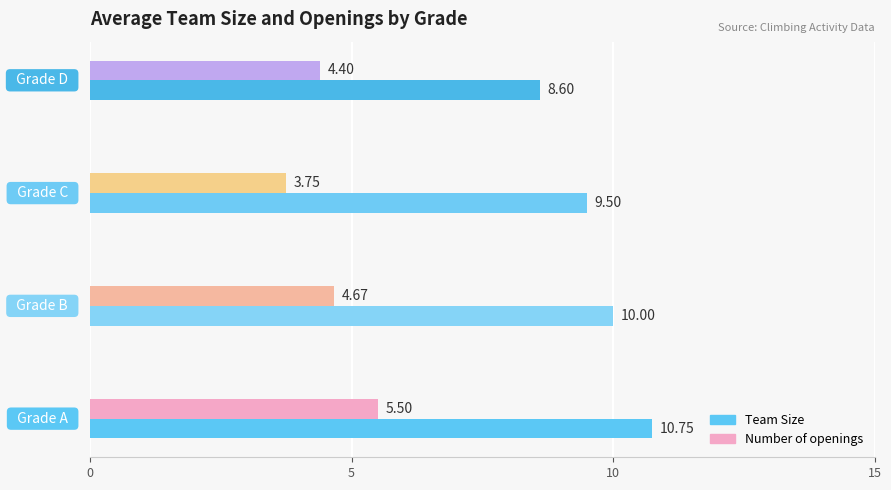

Rank the series by their average value, from lowest to highest.

Number of openings, Team Size